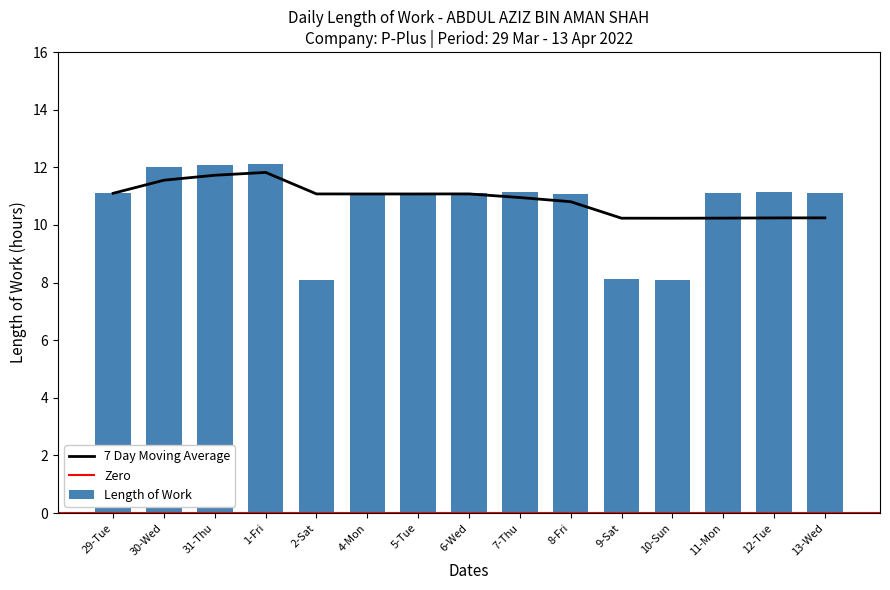

What is the maximum value shown in the chart?

12.1